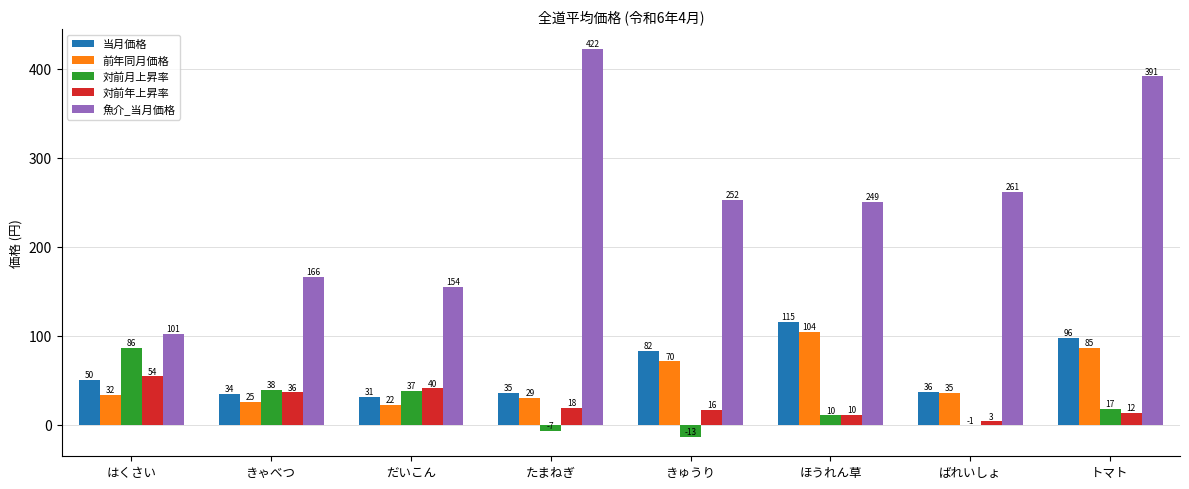

Are the bars grouped side by side (vs. stacked)?

Yes